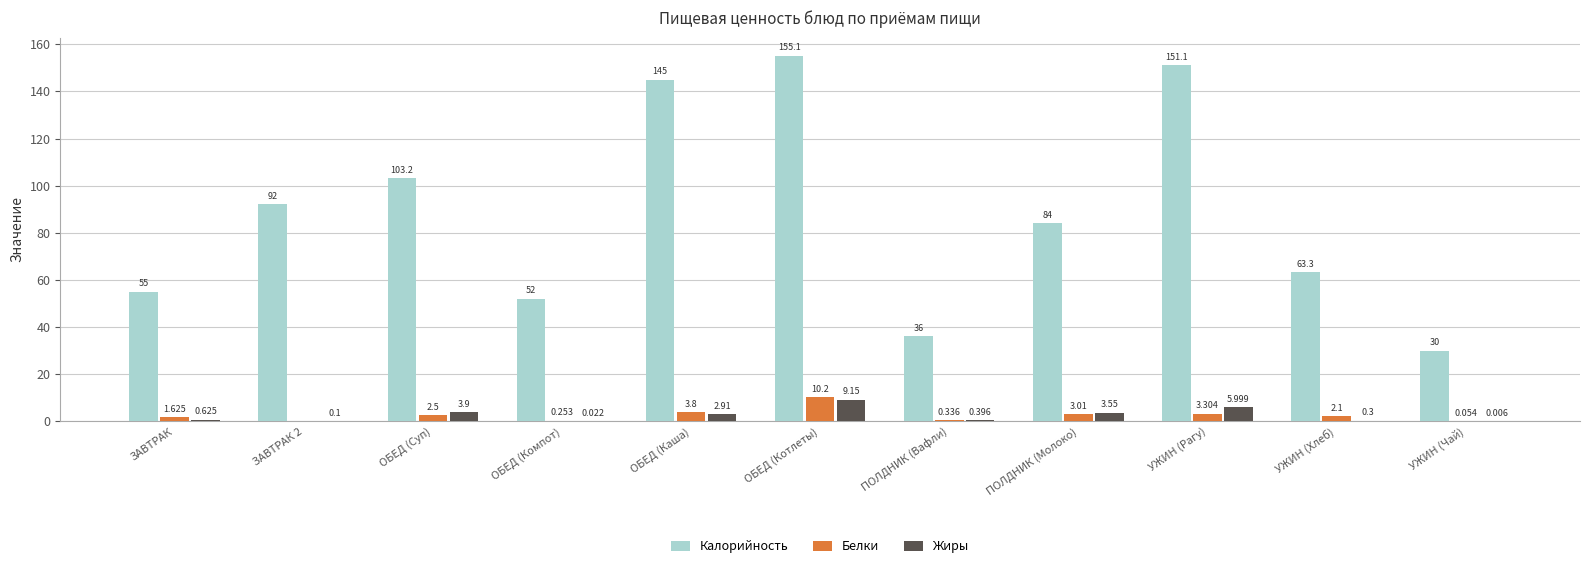

Is the value of Белки at ЗАВТРАК greater than the value of Жиры at ОБЕД (Компот)?

Yes